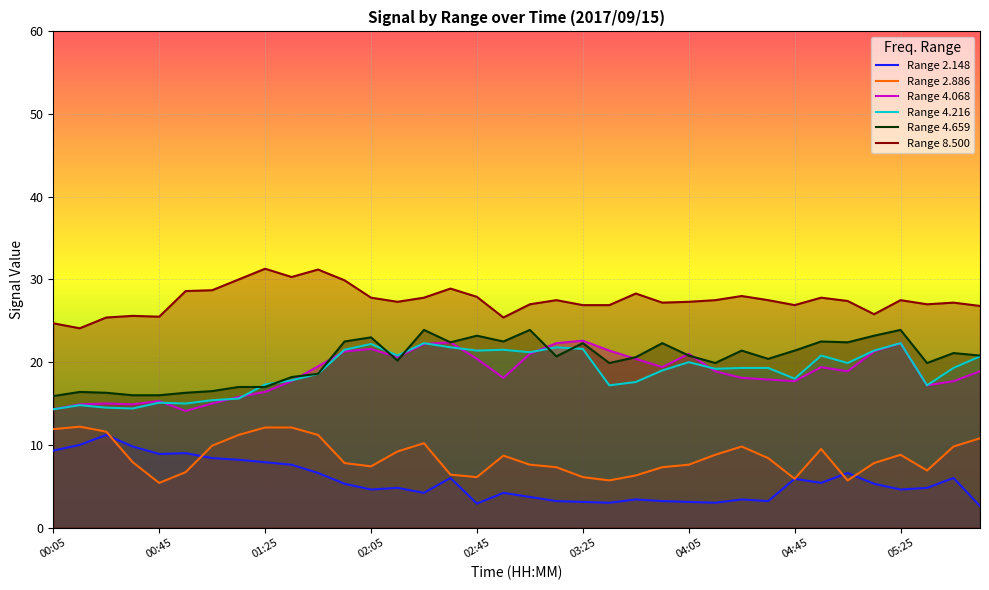

True or false: Range 2.148 and Range 4.659 cross at least once.

False